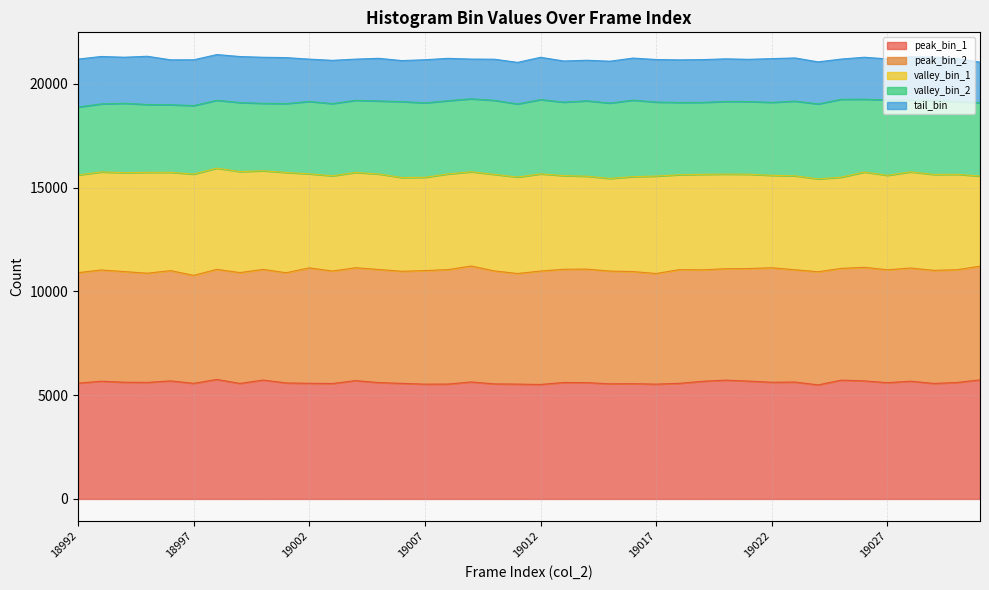

True or false: valley_bin_1 has more than 0 interior local peaks.

True